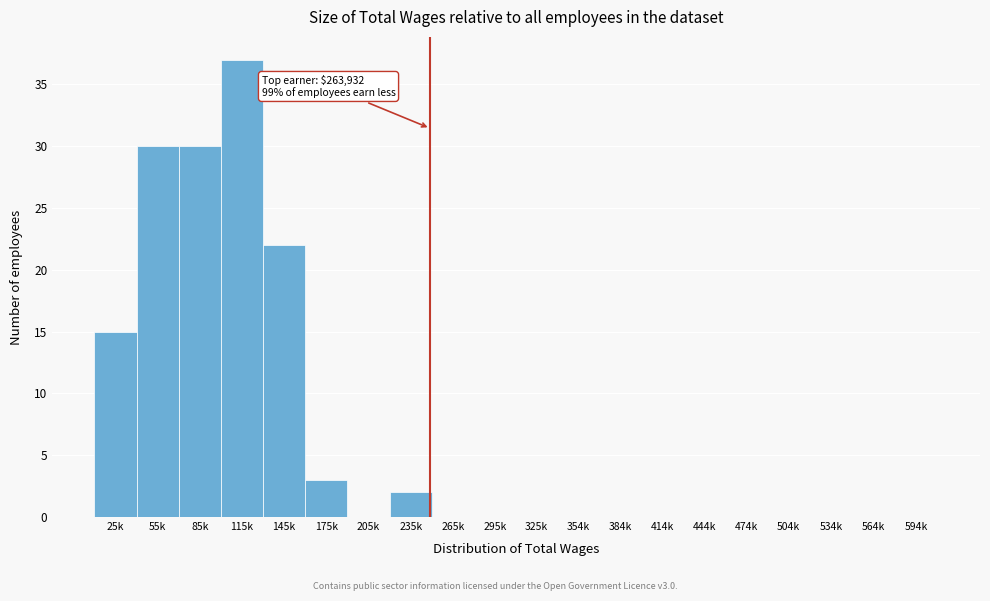

Reading right to left, list all the values displayed in this chart.

594k=0	564k=0	534k=0	504k=0	474k=0	444k=0	414k=0	384k=0	354k=0	325k=0	295k=0	265k=0	235k=2	205k=0	175k=3	145k=22	115k=37	85k=30	55k=30	25k=15